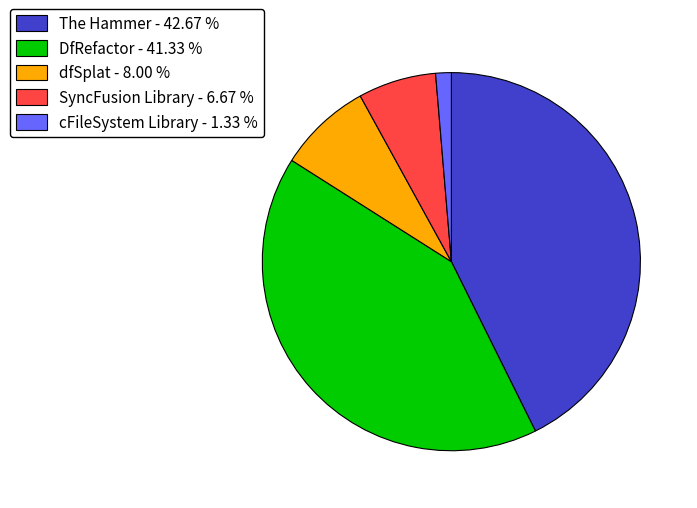

True or false: The Hammer accounts for 52% of the total.

False